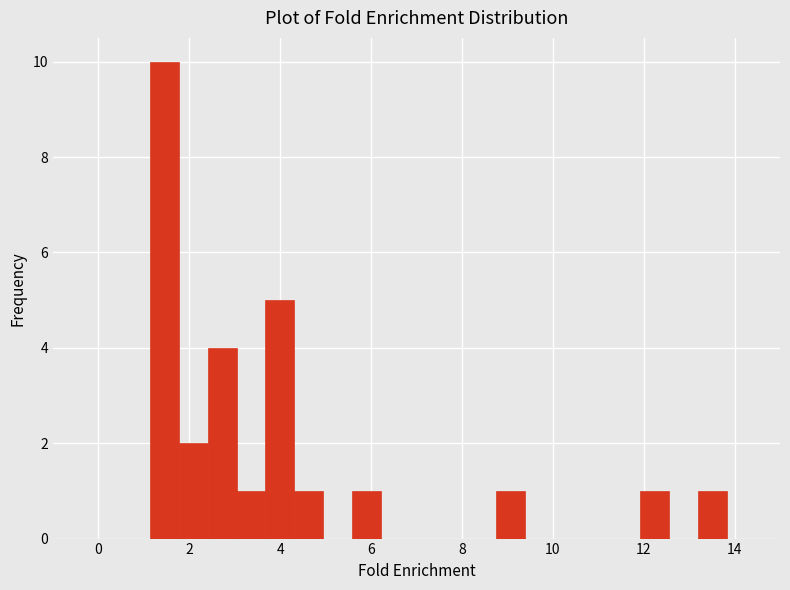

Around what value on the x-axis is the tallest bar? Give the approximate position of its centre, as read against the axis.

1.4